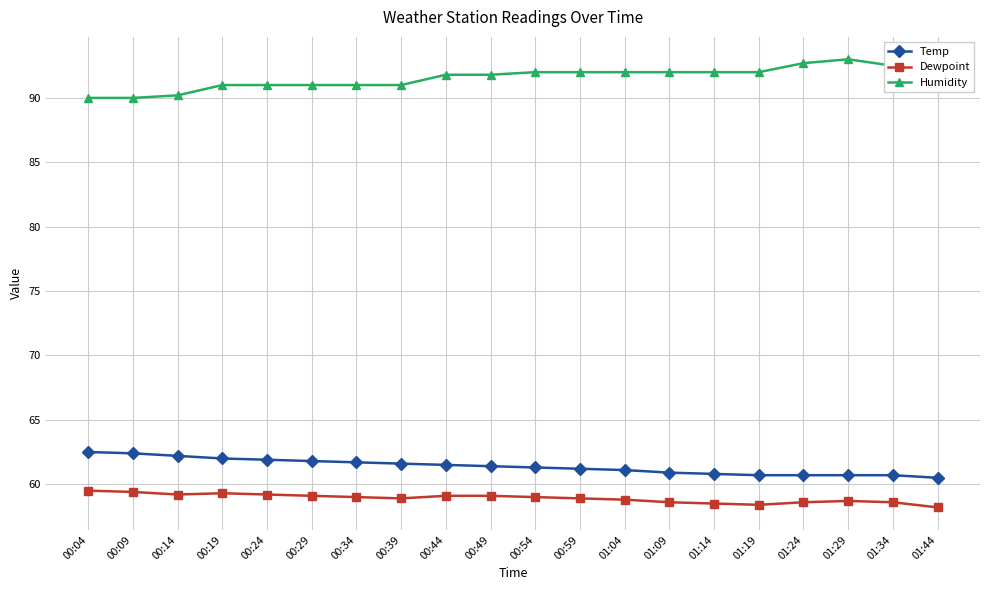

True or false: Humidity and Dewpoint intersect in this chart.

False